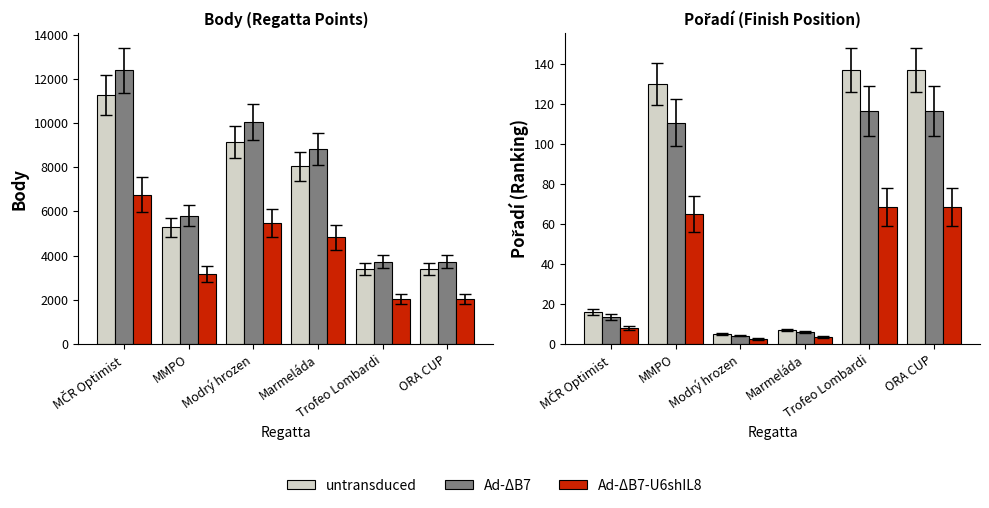

Are the bars grouped side by side (vs. stacked)?

Yes